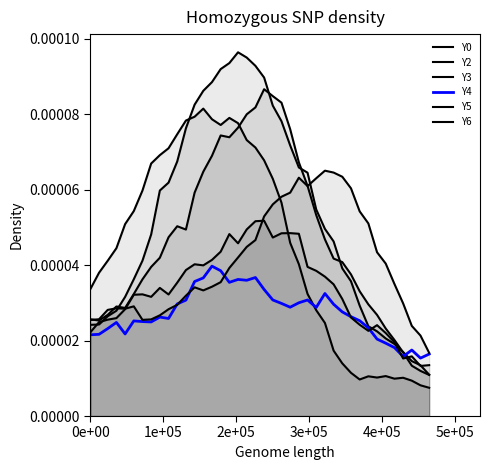

Does the chart have visible grid lines?

No